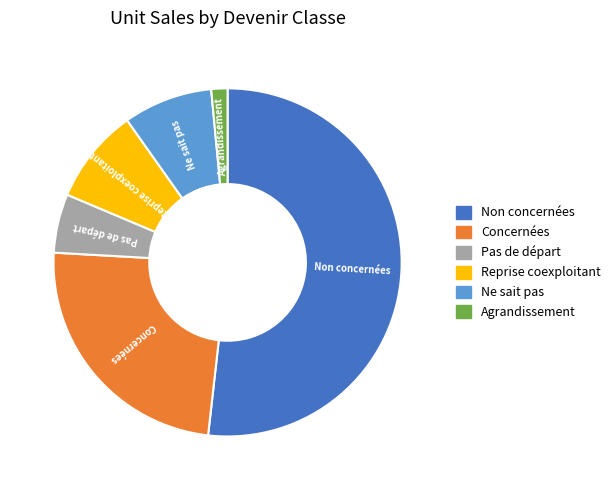

Is there any slice that represents more than half of the pie?

Yes